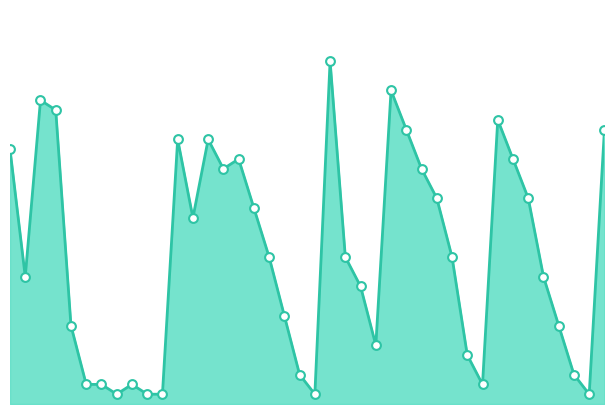

Does the chart have visible grid lines?

No